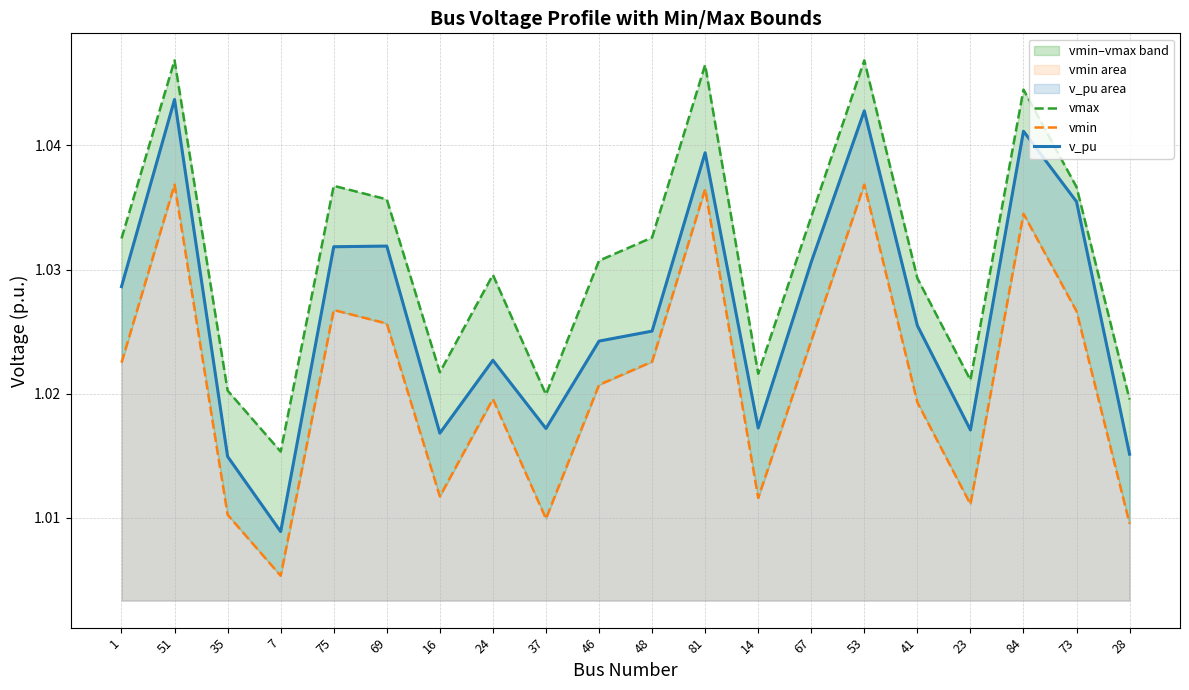

What is the label of the 4th point from the right?

23